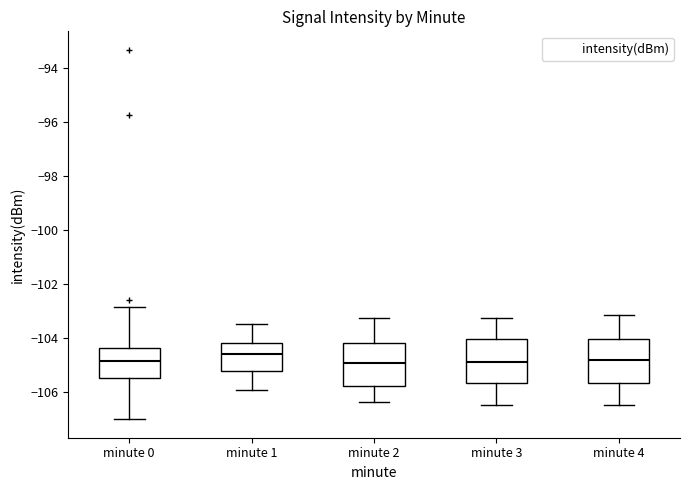

Reading left to right, read every box against the y-axis: the position of its median line, the range the box covers, and the ends of its whiskers. The values are not printed on the chart, so give them approximately, as read against the axis.

minute 0: median -104.8, box -105.4 to -104.4, whiskers -107.0 to -102.8
minute 1: median -104.6, box -105.2 to -104.2, whiskers -106.0 to -103.4
minute 2: median -105.0, box -105.8 to -104.2, whiskers -106.4 to -103.2
minute 3: median -104.8, box -105.6 to -104.0, whiskers -106.4 to -103.2
minute 4: median -104.8, box -105.6 to -104.0, whiskers -106.4 to -103.2